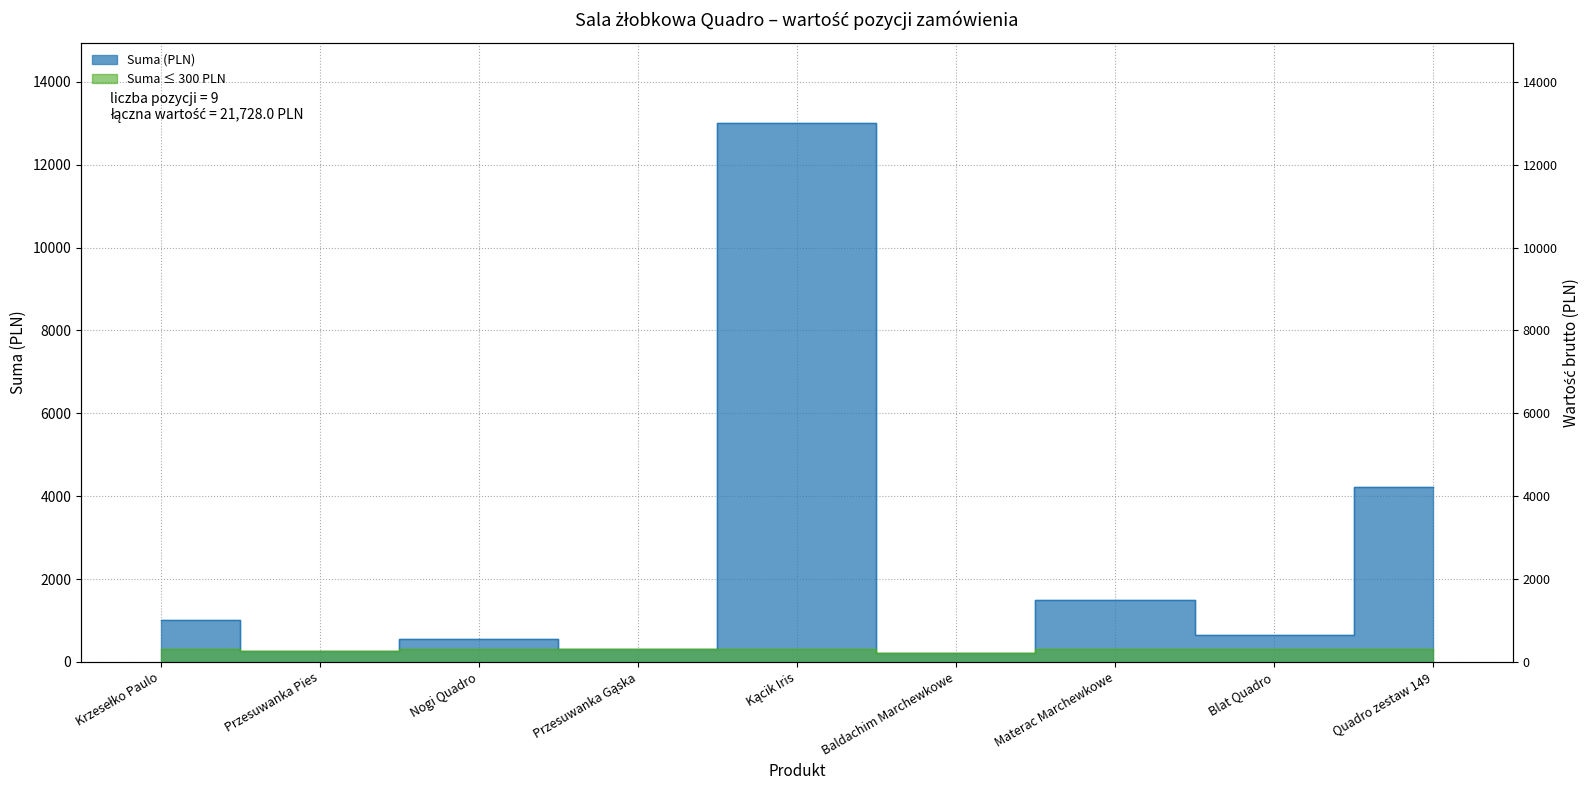

At which category does the chart reach its peak across all series?

Kącik Iris